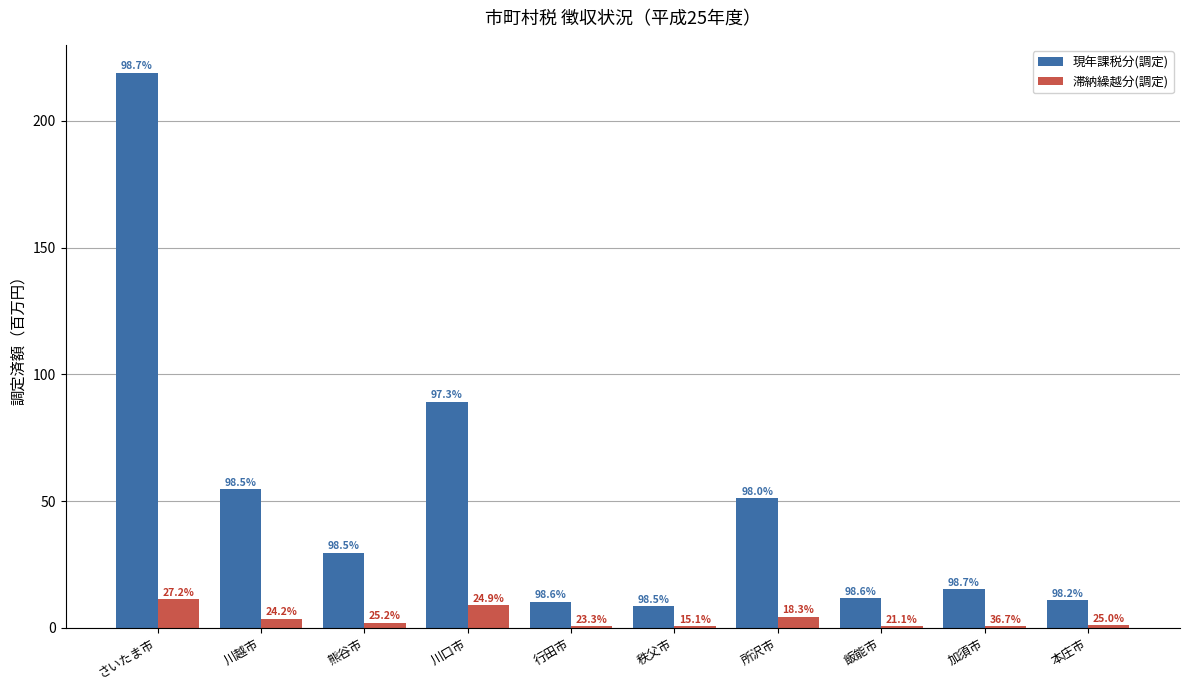

List the series in order of their peak value, highest first.

現年課税分(調定), 滞納繰越分(調定)